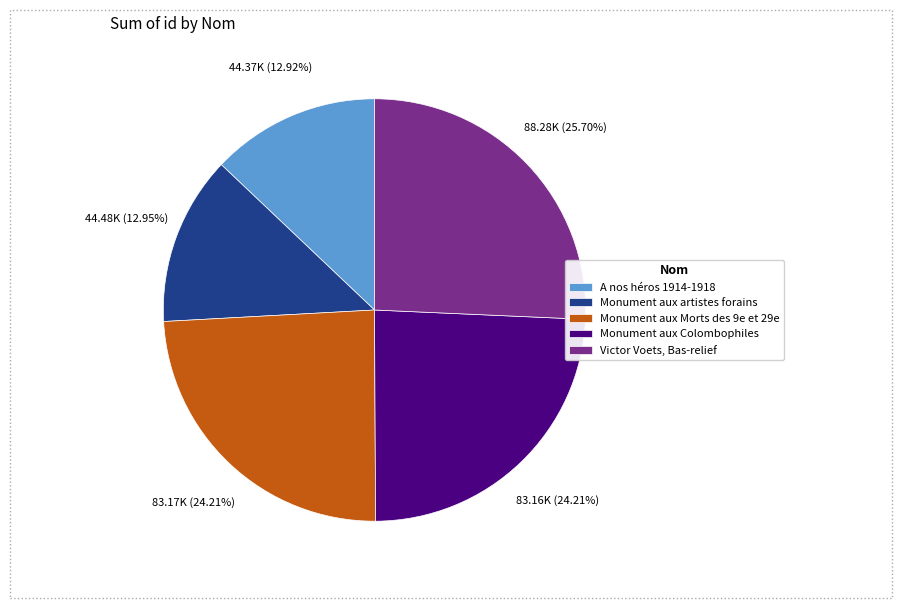

How many slices are in this pie chart?

5